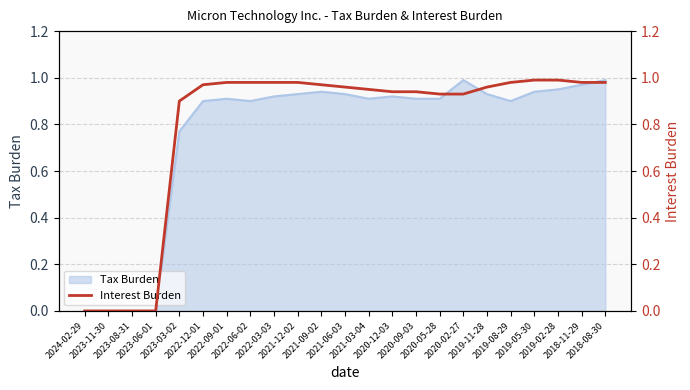

Which label corresponds to the smallest value in the chart?

2024-02-29